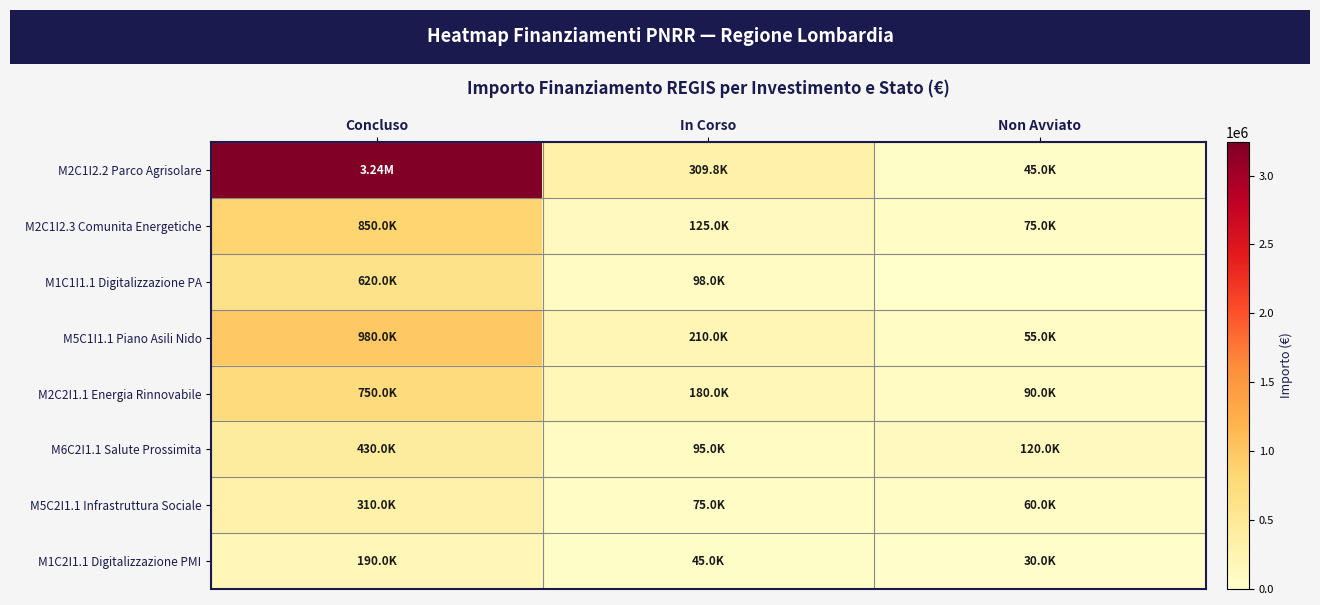

Reading right to left, extract all data points from this chart.

M2C1I2.2 Parco Agrisolare: Non Avviato=45000.0	In Corso=309838.0	Concluso=3241619.3
M2C1I2.3 Comunita Energetiche: Non Avviato=75000.0	In Corso=125000.0	Concluso=850000.0
M1C1I1.1 Digitalizzazione PA: Non Avviato=0.0	In Corso=98000.0	Concluso=620000.0
M5C1I1.1 Piano Asili Nido: Non Avviato=55000.0	In Corso=210000.0	Concluso=980000.0
M2C2I1.1 Energia Rinnovabile: Non Avviato=90000.0	In Corso=180000.0	Concluso=750000.0
M6C2I1.1 Salute Prossimita: Non Avviato=120000.0	In Corso=95000.0	Concluso=430000.0
M5C2I1.1 Infrastruttura Sociale: Non Avviato=60000.0	In Corso=75000.0	Concluso=310000.0
M1C2I1.1 Digitalizzazione PMI: Non Avviato=30000.0	In Corso=45000.0	Concluso=190000.0